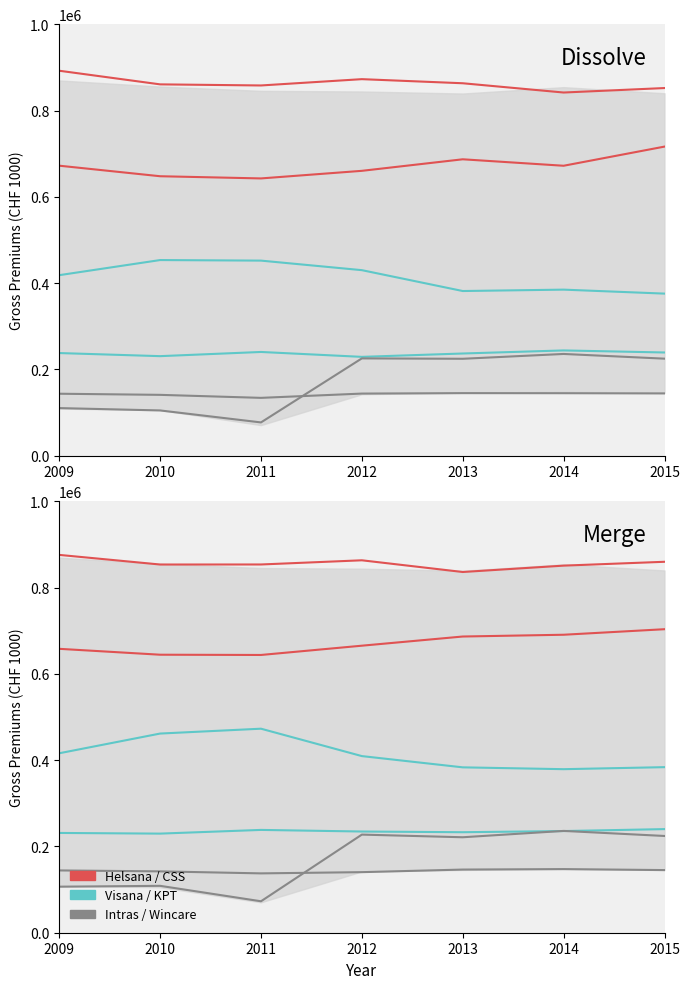

Where is the first local minimum for Helsana Zusatzversicherungen?

2010